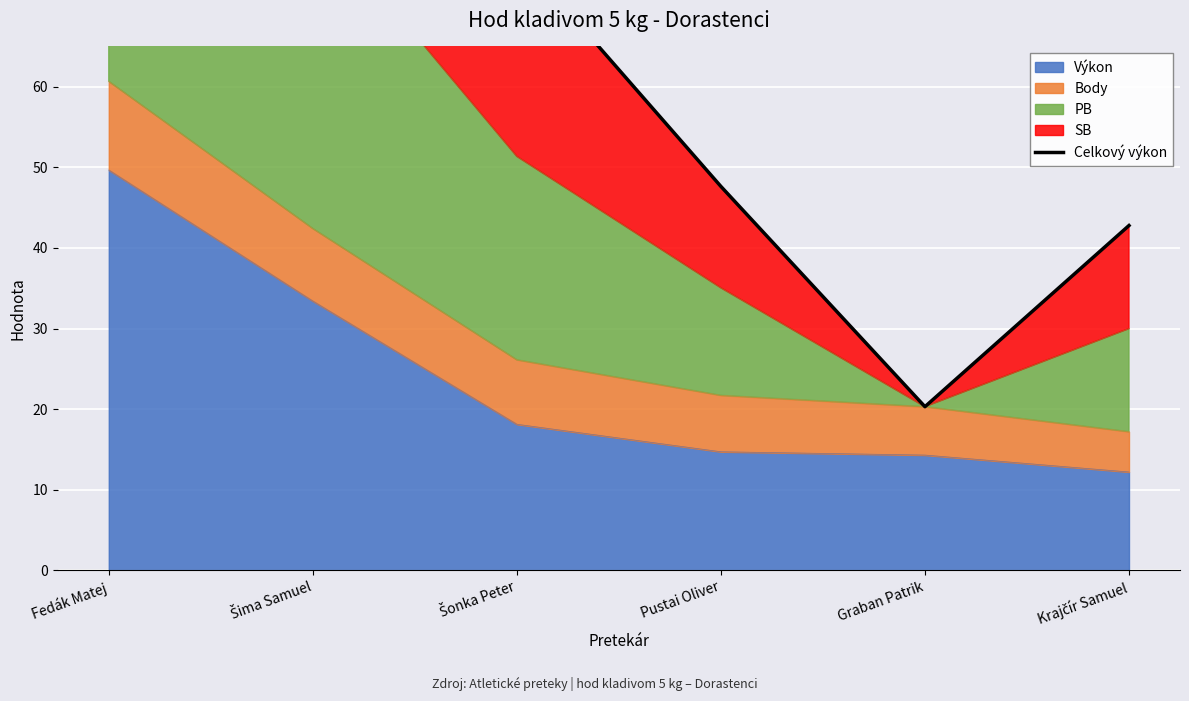

True or false: the data shows 174.1 at Šima Samuel.

False